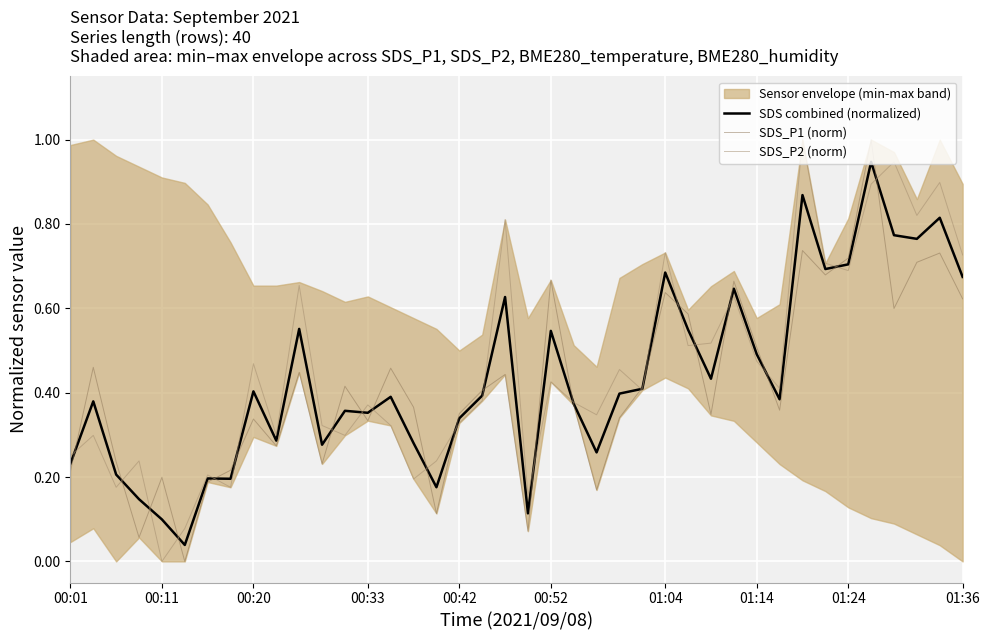

Between 28 and 00:33, which is larger?

28